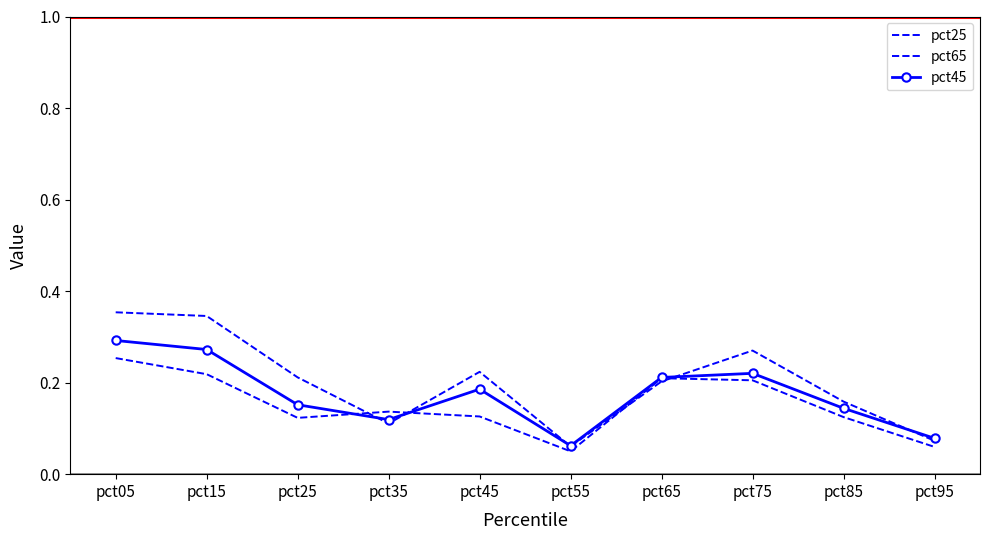

What is the spread (max minus min) of values at pct45?

0.1